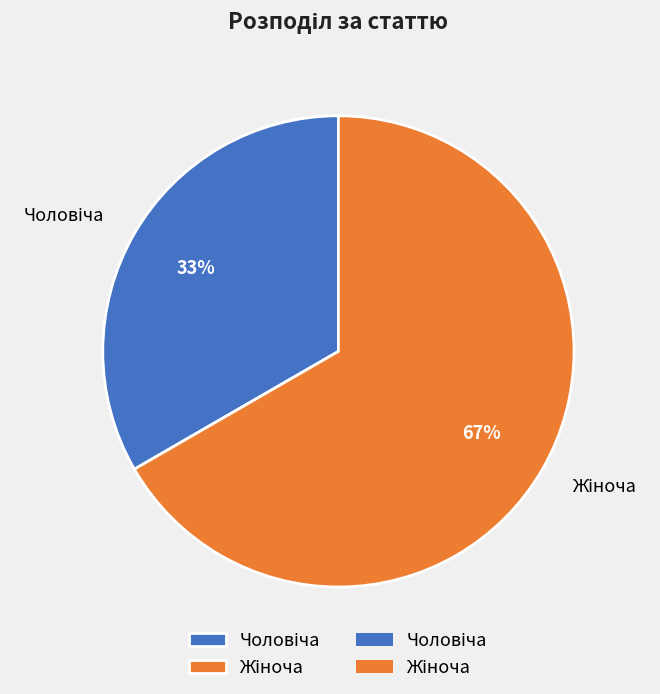

To the nearest percent, what is the average slice percentage?

50%